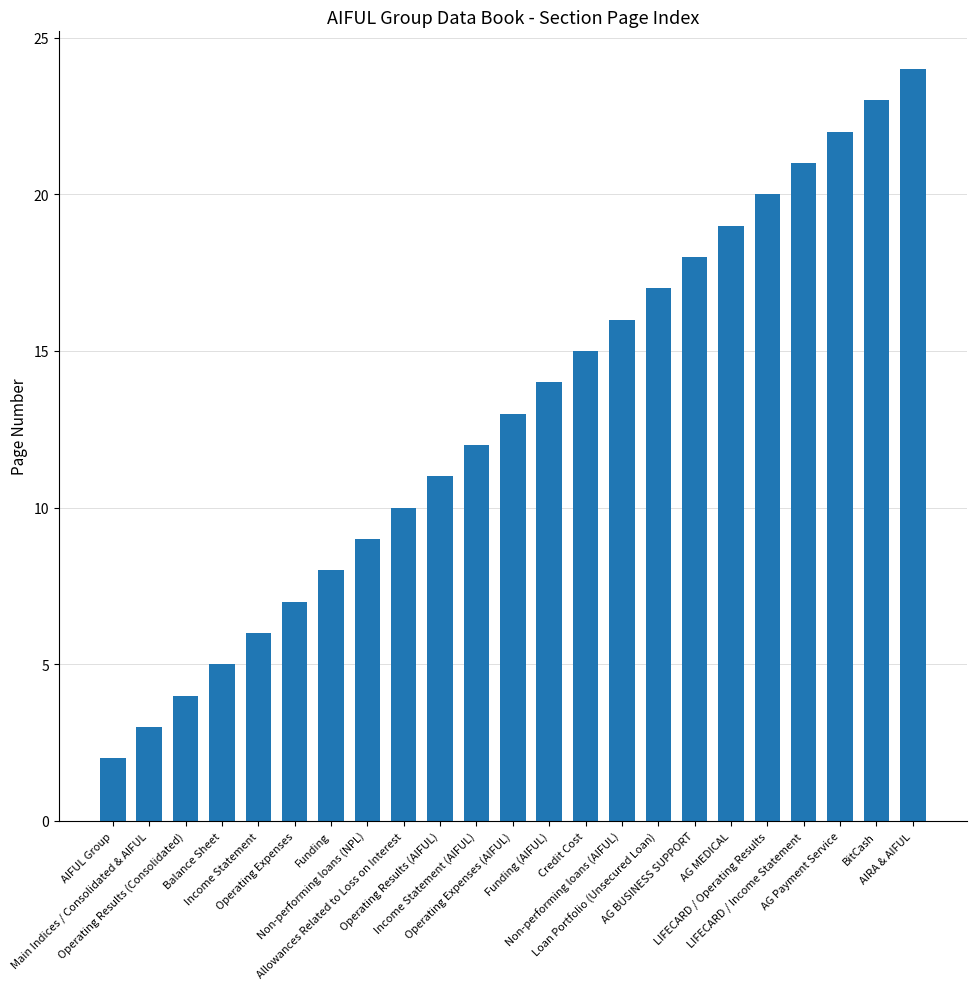

What is the ratio of the value at LIFECARD / Operating Results to the value at Income Statement (AIFUL)?

1.7